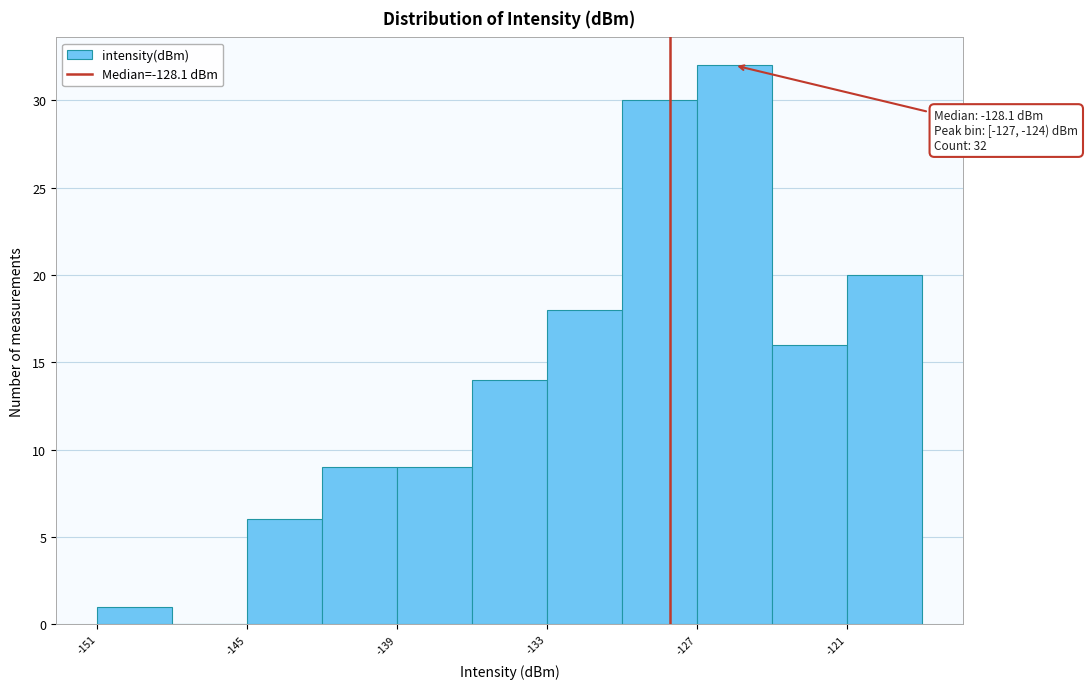

Read against the x-axis, roughly where is the centre of the tallest bar?

-125